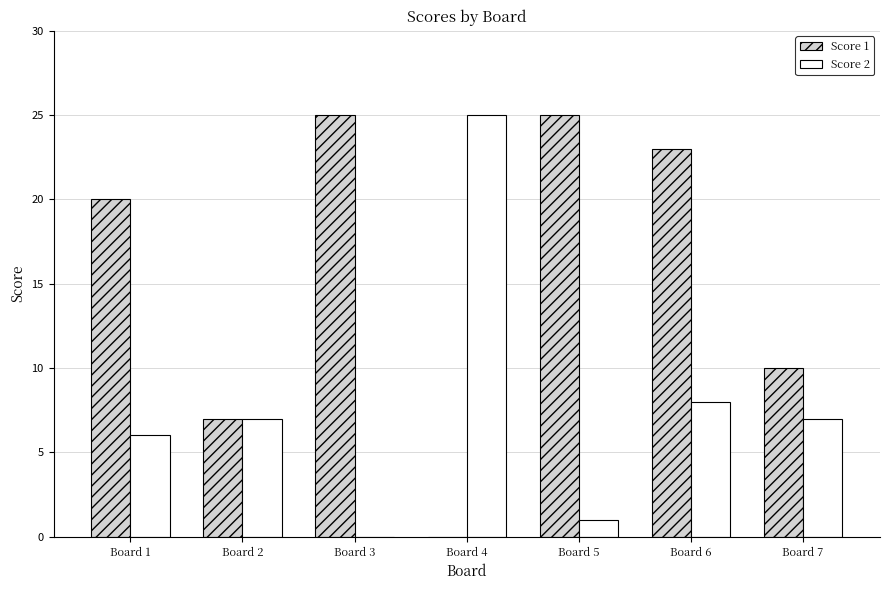

How many groups of bars are there?

7